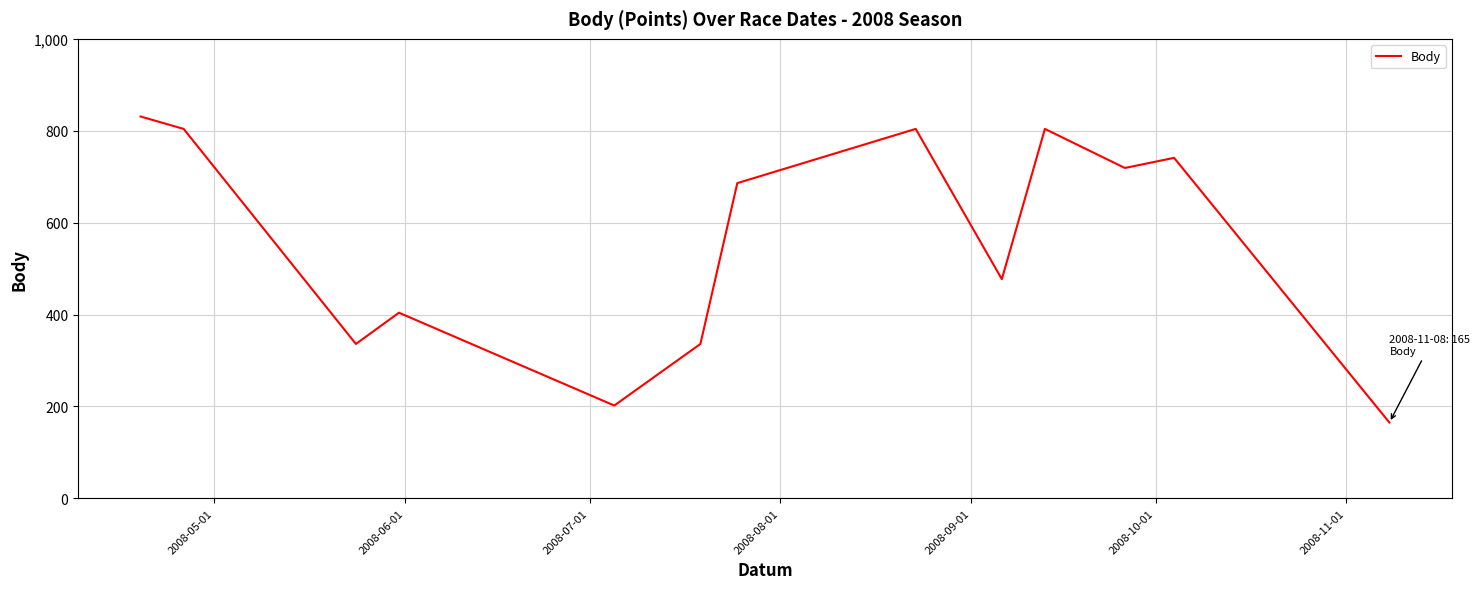

What is the smallest value displayed?

165